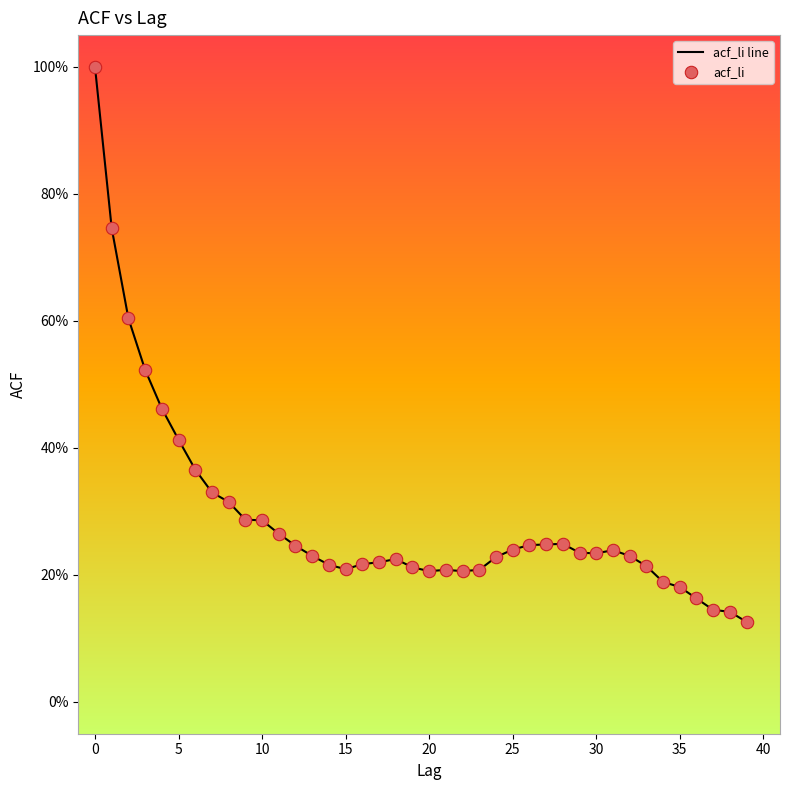

Is this an area chart (filled region under the line)?

No